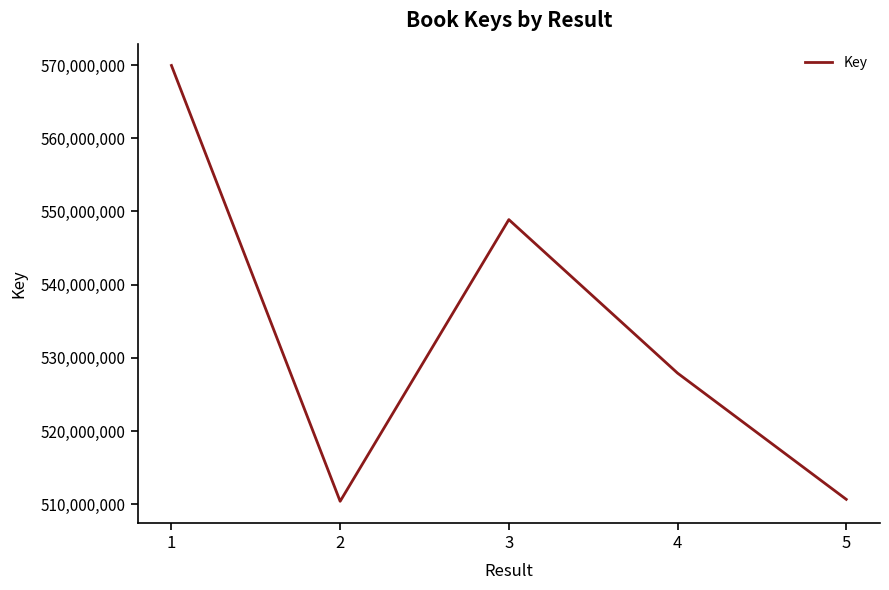

Between 2 and 3, which is larger?

3